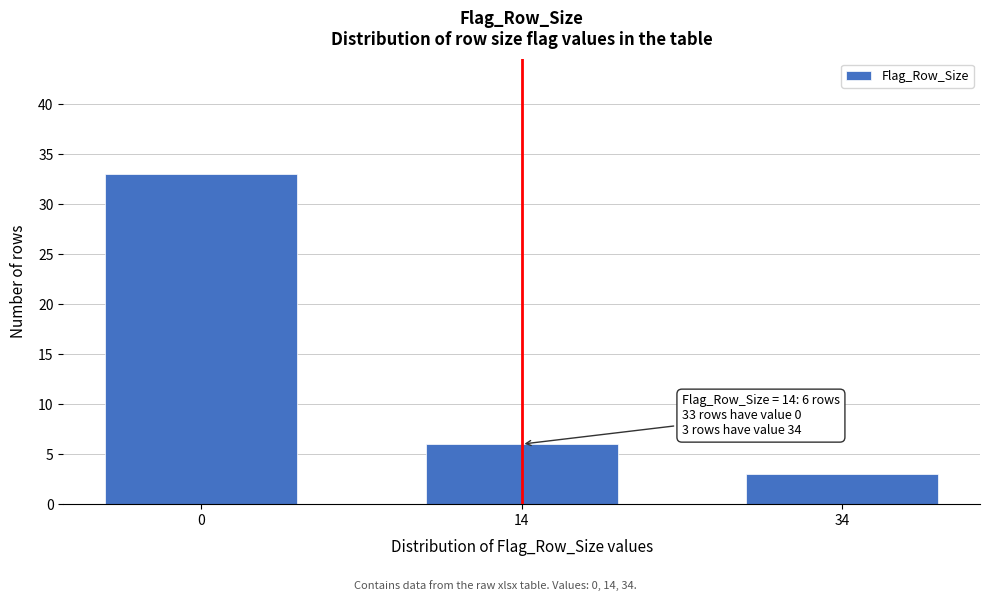

Reading left to right, extract all data points from this chart.

0=33	14=6	34=3